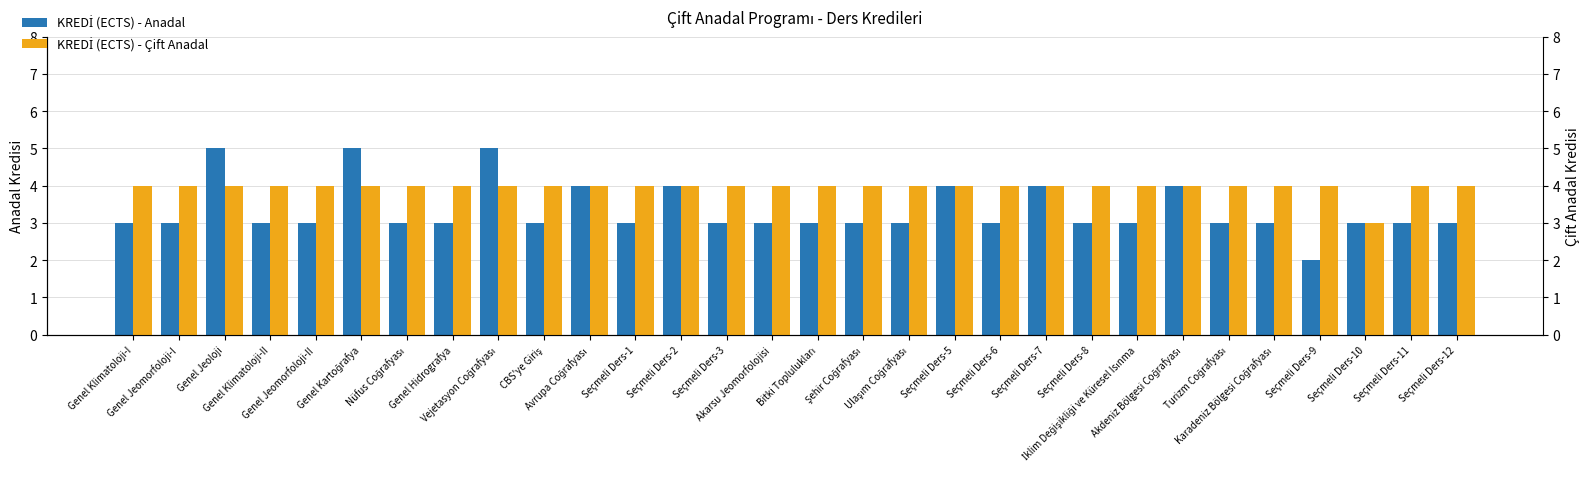

What are all the series names shown in the legend?

KREDİ (ECTS) - Anadal, KREDİ (ECTS) - Çift Anadal